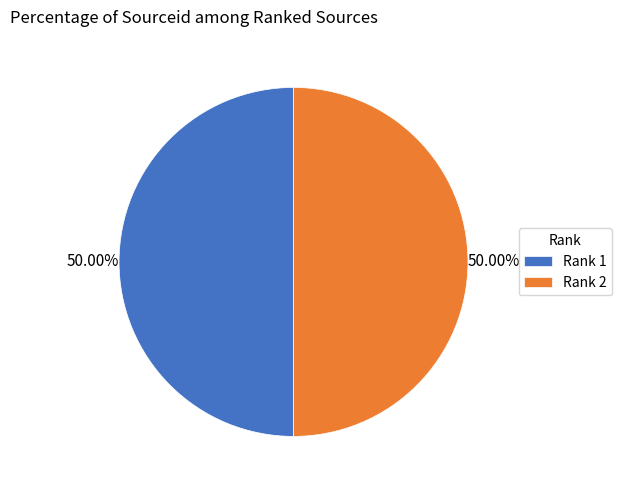

Approximately how many times larger is the value at Rank 2 compared to Rank 1?

1.0